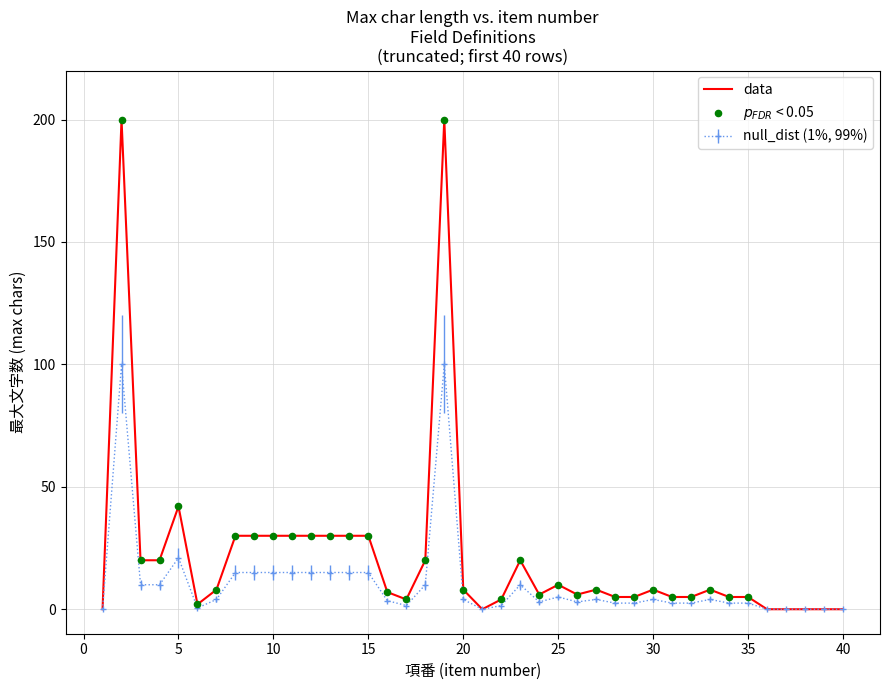

Which series has the largest total across all categories?

data